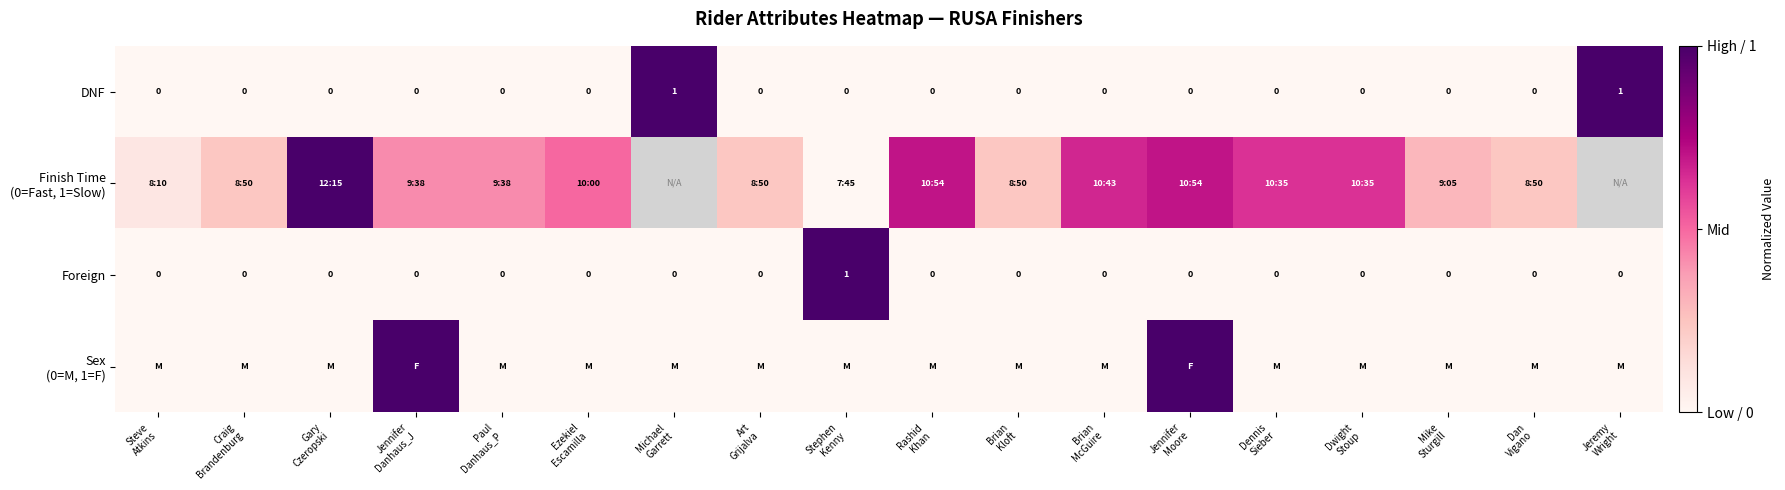

How many data points in Foreign are above 0?

1